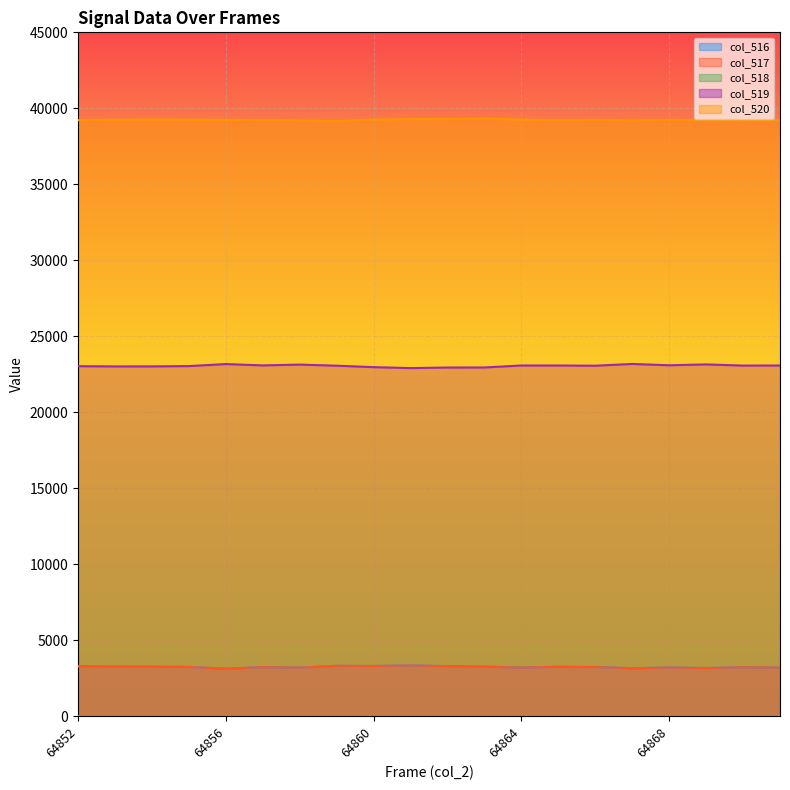

What value does the col_517 series have at 64863, to the nearest 5?

3255